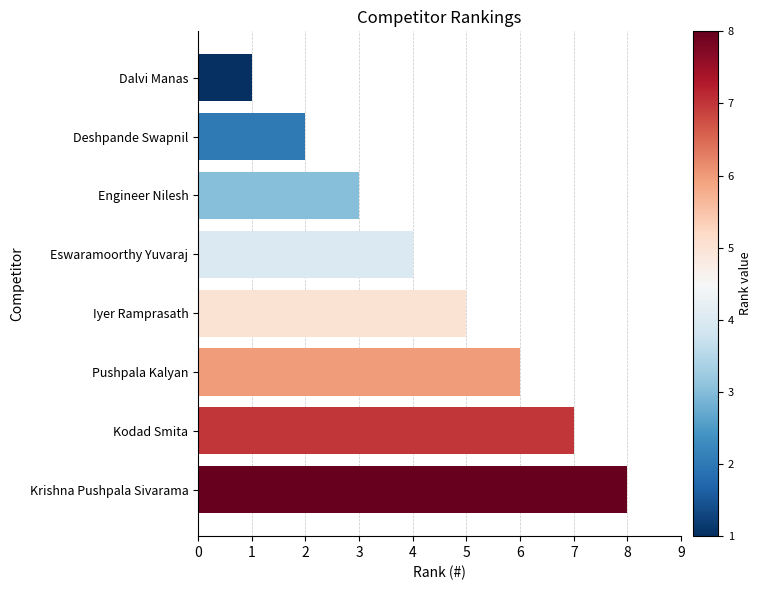

Approximately how many times larger is the value at Eswaramoorthy Yuvaraj compared to Iyer Ramprasath?

0.8